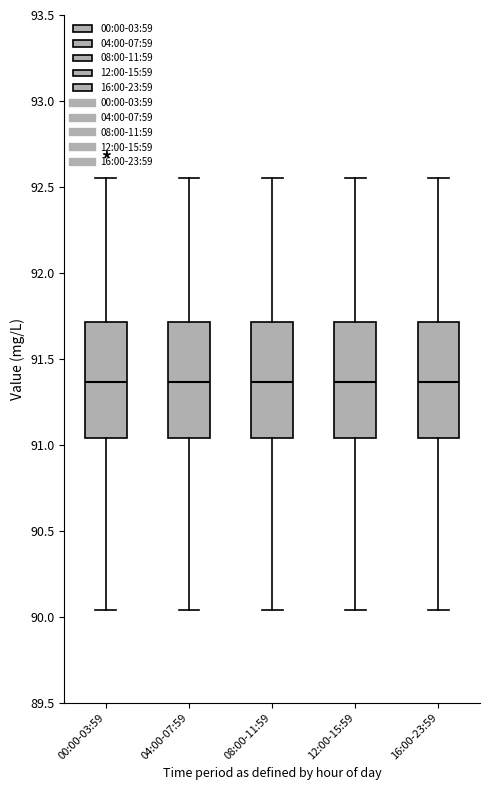

Reading left to right, transcribe this box plot: for each box, give where its median line is, the range the box spans, and where its two whiskers end, as read against the y-axis. The values are not printed on the chart, so give them approximately, as read against the axis.

00:00-03:59: median 91.35, box 91.05 to 91.70, whiskers 90.05 to 92.55
04:00-07:59: median 91.35, box 91.05 to 91.70, whiskers 90.05 to 92.55
08:00-11:59: median 91.35, box 91.05 to 91.70, whiskers 90.05 to 92.55
12:00-15:59: median 91.35, box 91.05 to 91.70, whiskers 90.05 to 92.55
16:00-23:59: median 91.35, box 91.05 to 91.70, whiskers 90.05 to 92.55